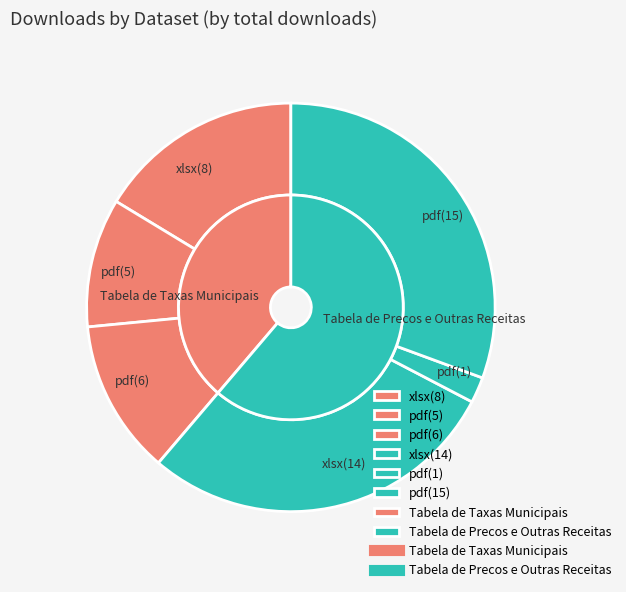

Between Tabela de Taxas Municipais (pdf-1) and Tabela de Taxas Municipais (pdf-2), which series saw the biggest shift?

Tabela de Precos e Outras Receitas Muni